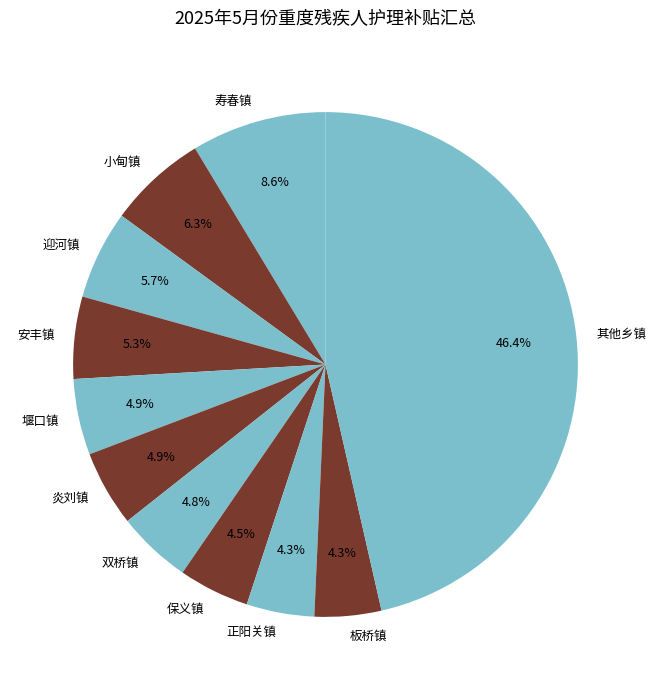

How much of the chart is everything except 寿春镇?

91.4%